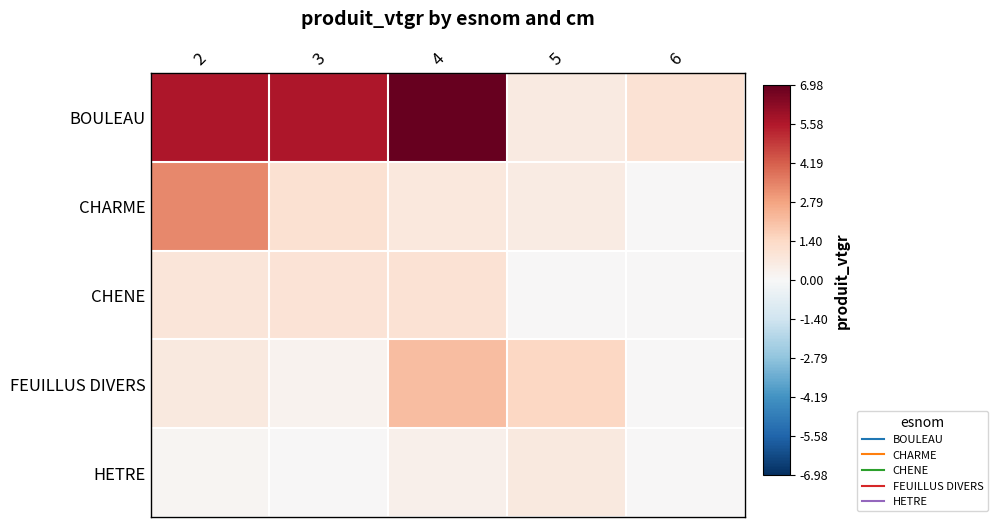

Which label corresponds to the smallest value in the chart?

6